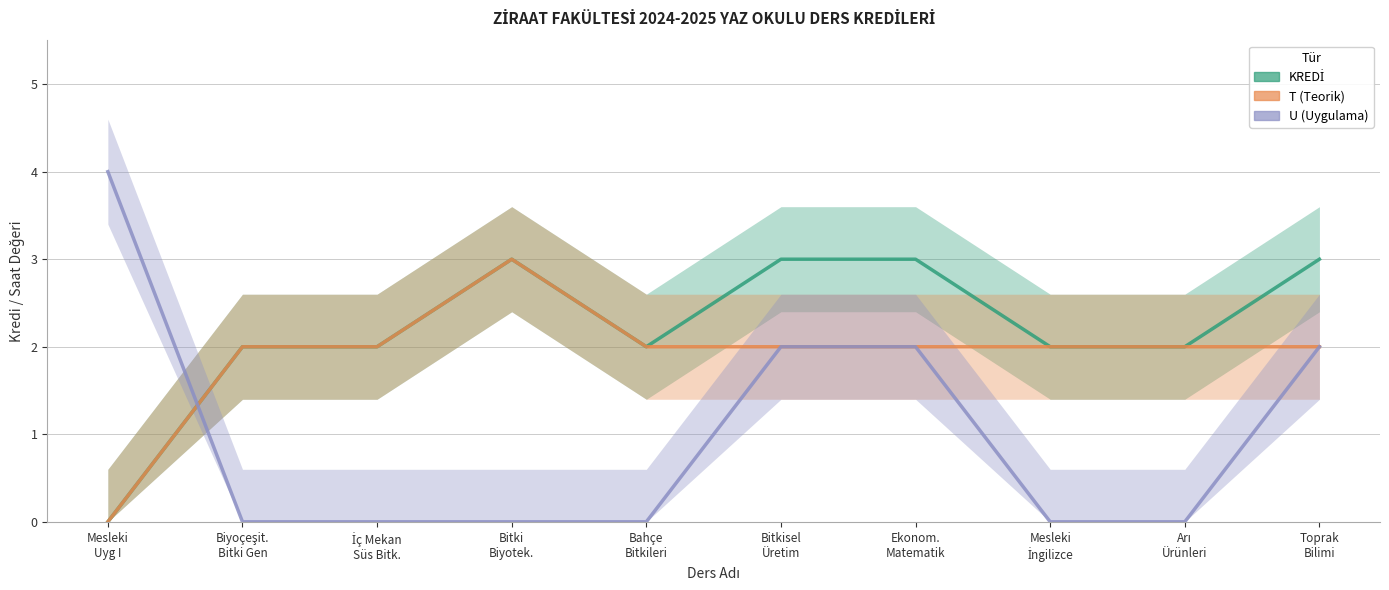

True or false: U and T intersect in this chart.

True